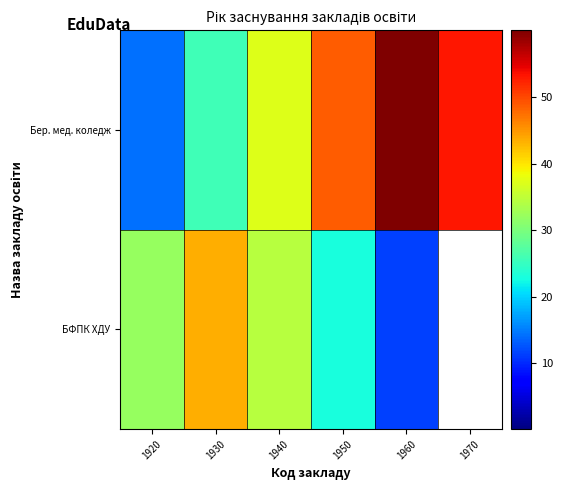

At how many categories does at least one series exceed 13?

6